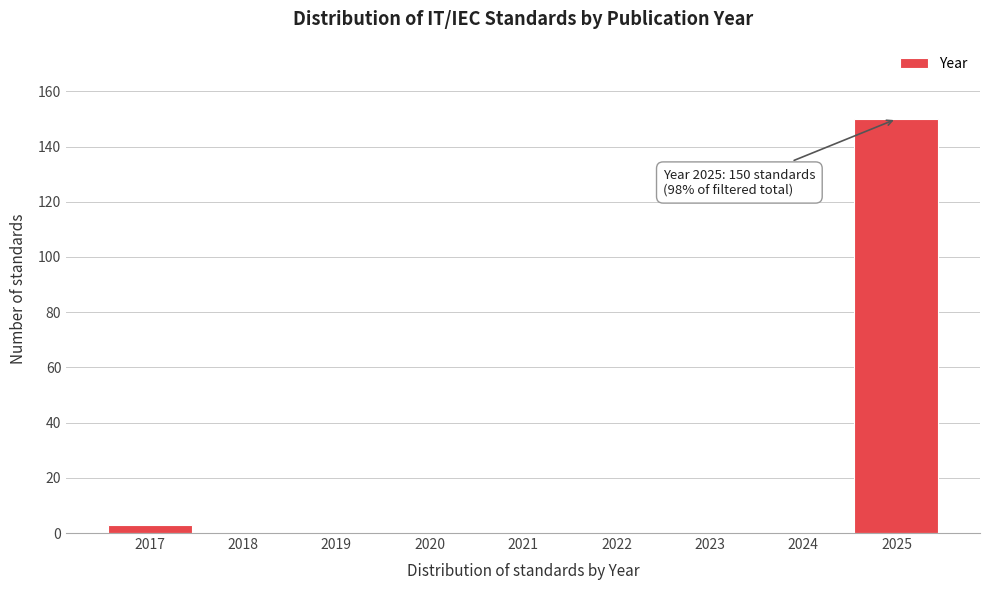

Over which range of the x-axis is the bar tallest?

2024.5 to 2025.5